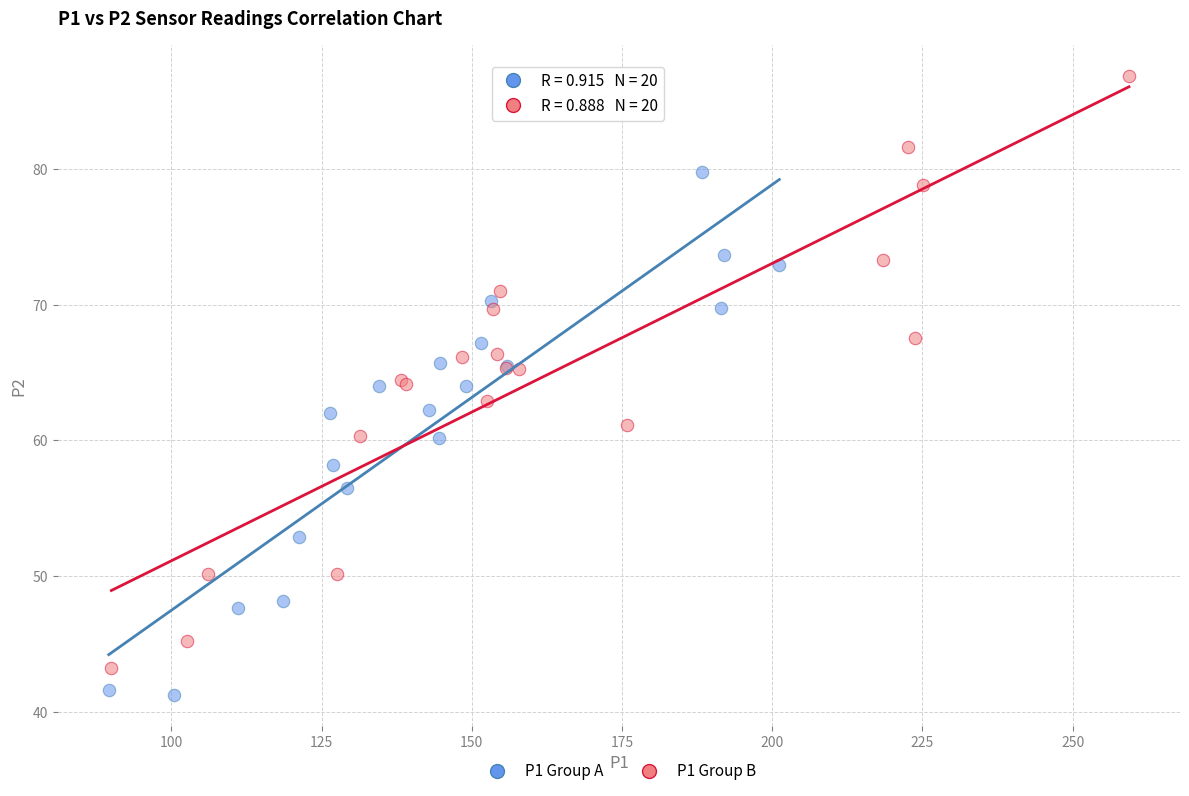

Which series has the widest spread of Y values?

P1 Group B